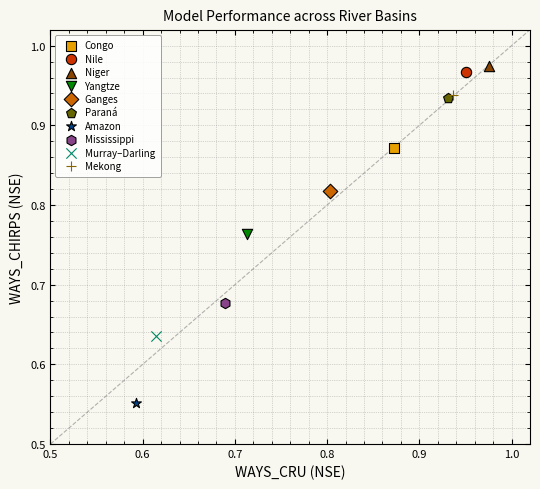

What are all the series names shown in the legend?

Congo, Nile, Niger, Yangtze, Ganges, Paraná, Amazon, Mississippi, Murray–Darling, Mekong